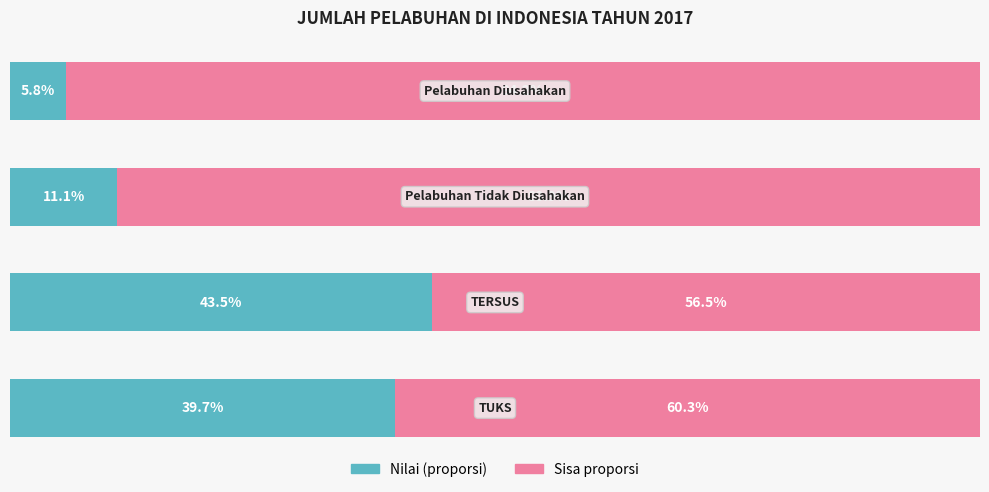

What are all the series names shown in the legend?

Nilai (proporsi), Sisa proporsi